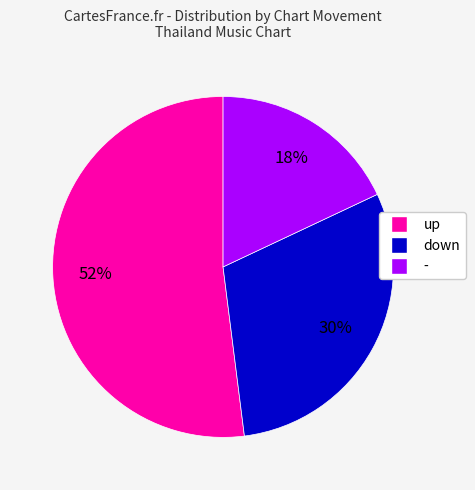

Between - and down, which is larger?

down